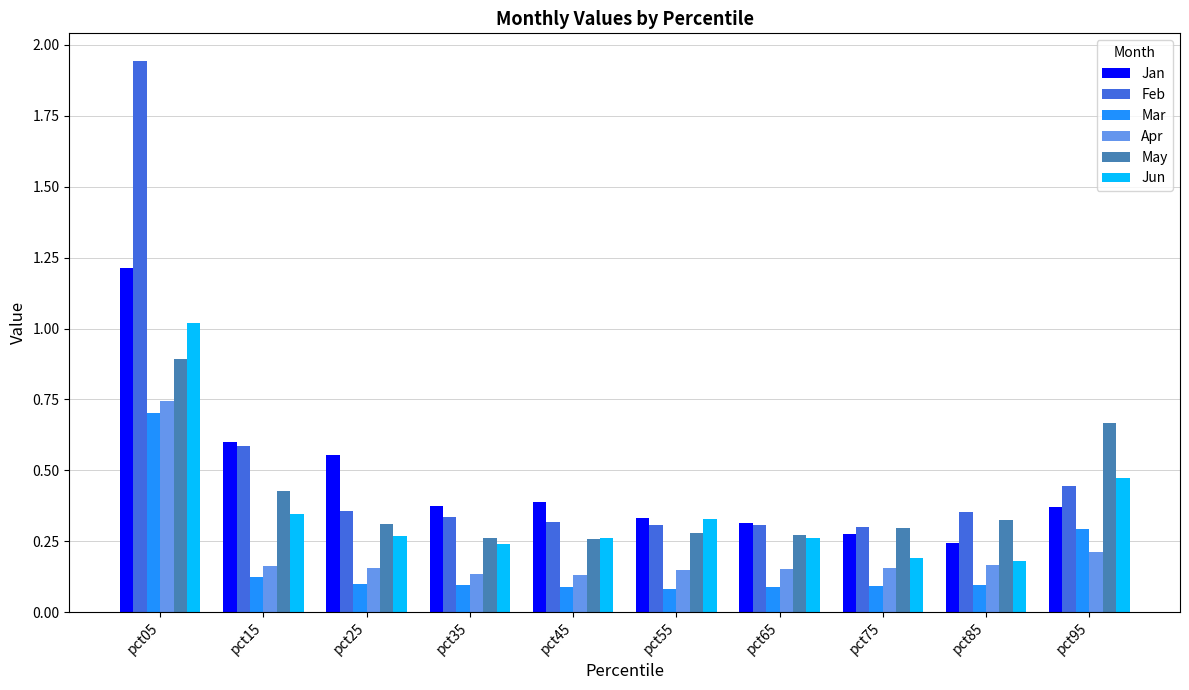

Which series has the widest spread of values?

Feb